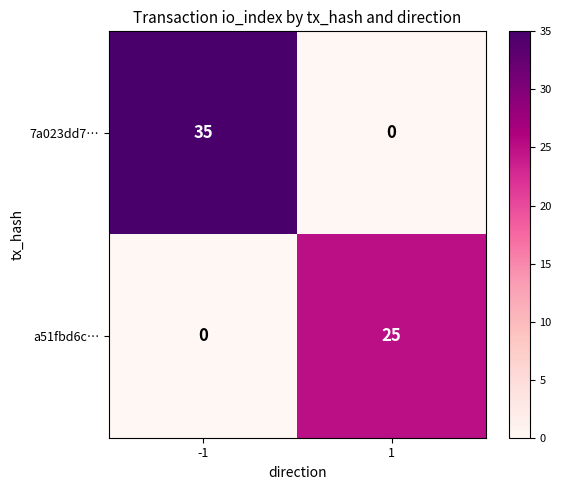

How many values in the a51fbd6c… series are below 25?

1